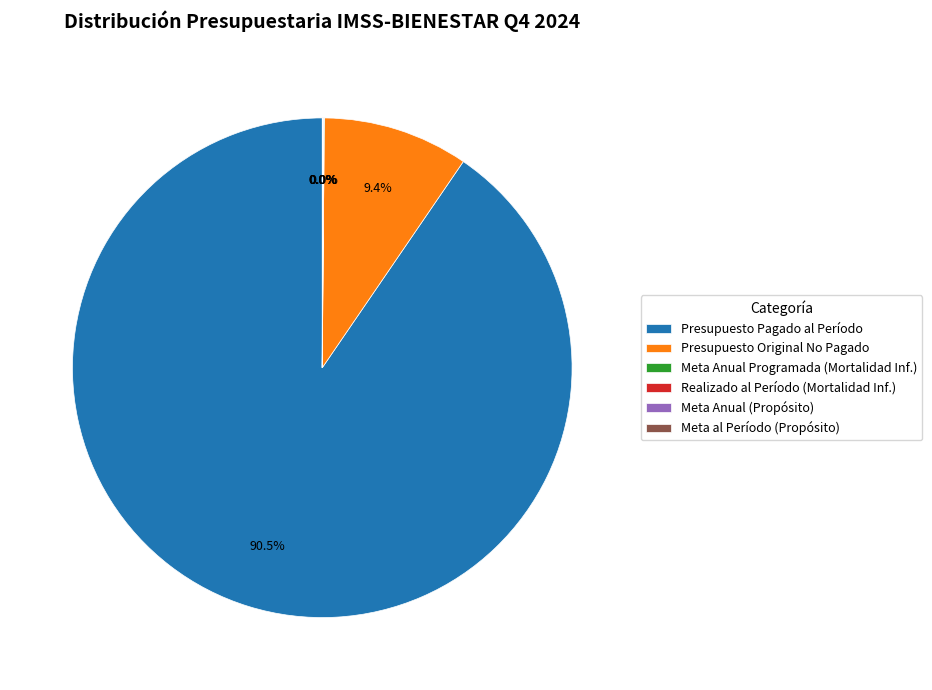

Is there any slice that represents more than half of the pie?

Yes